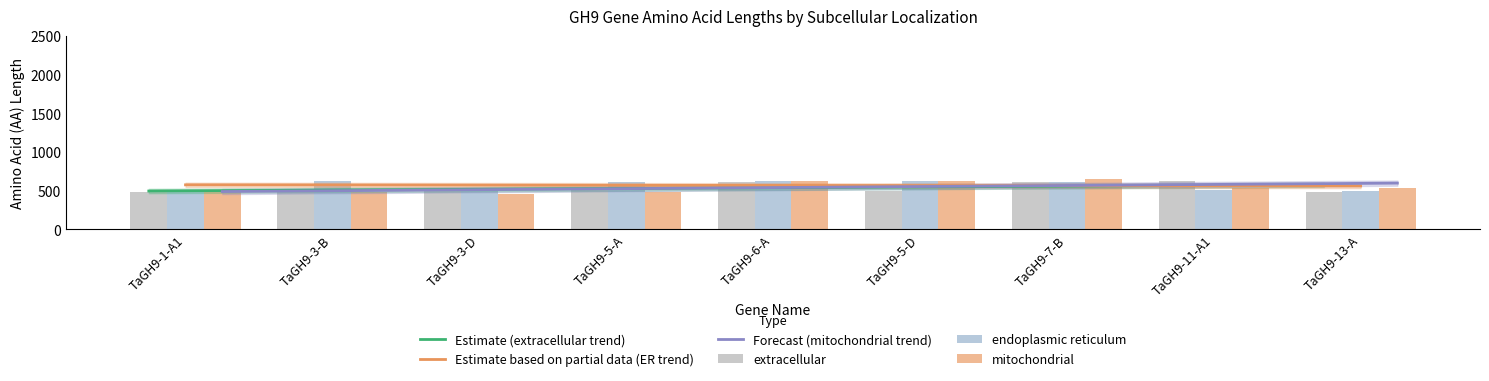

What is the highest value of the mitochondrial series?

653